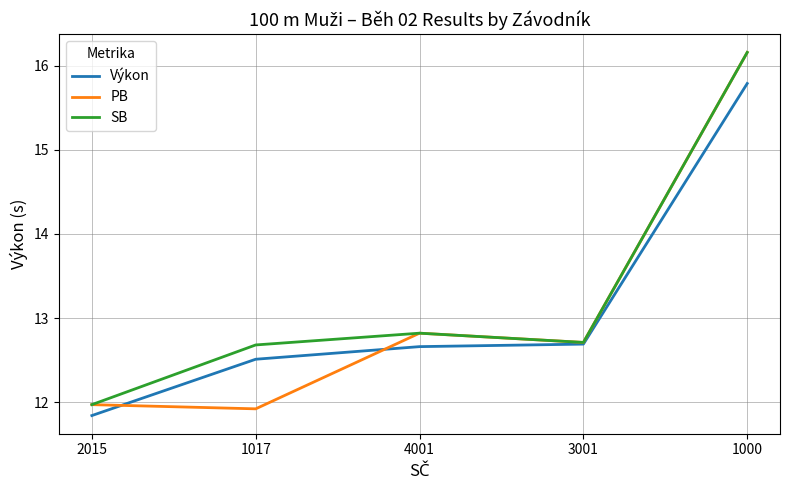

What are all the series names shown in the legend?

Výkon, PB, SB